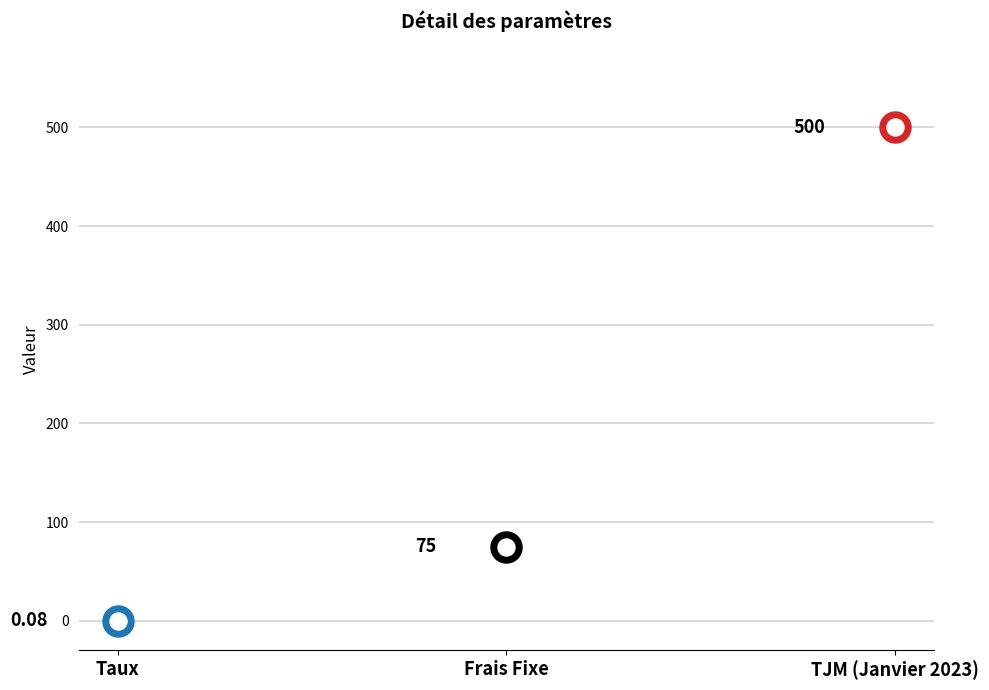

Between Frais Fixe and TJM (Janvier 2023), which is larger?

TJM (Janvier 2023)